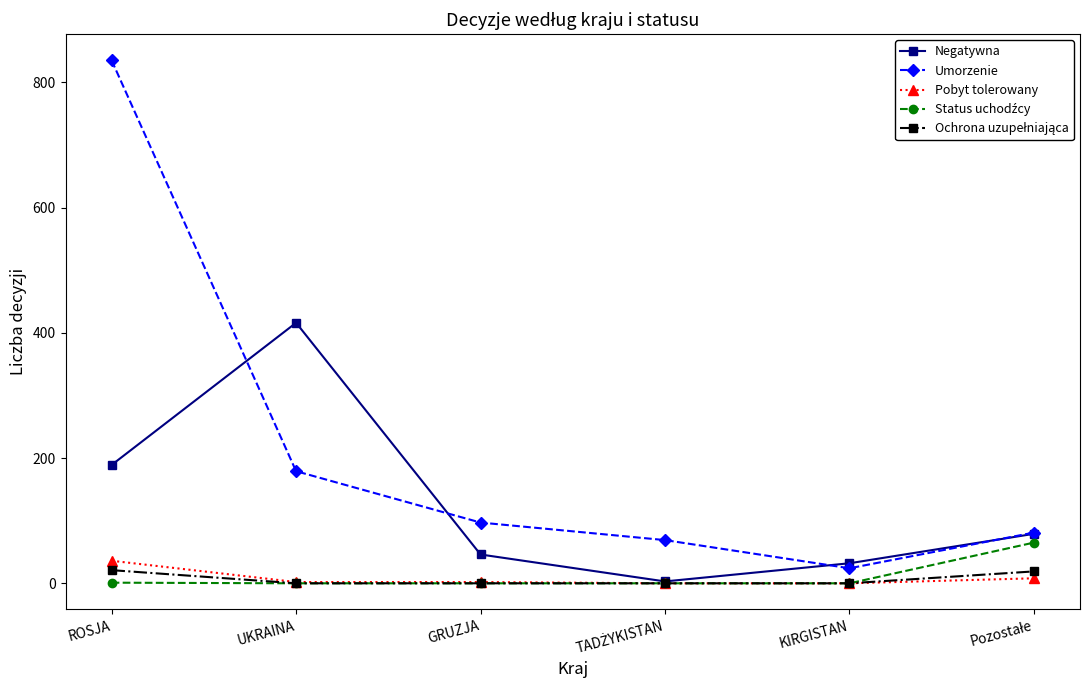

True or false: Umorzenie and Pobyt tolerowany cross at least once.

False